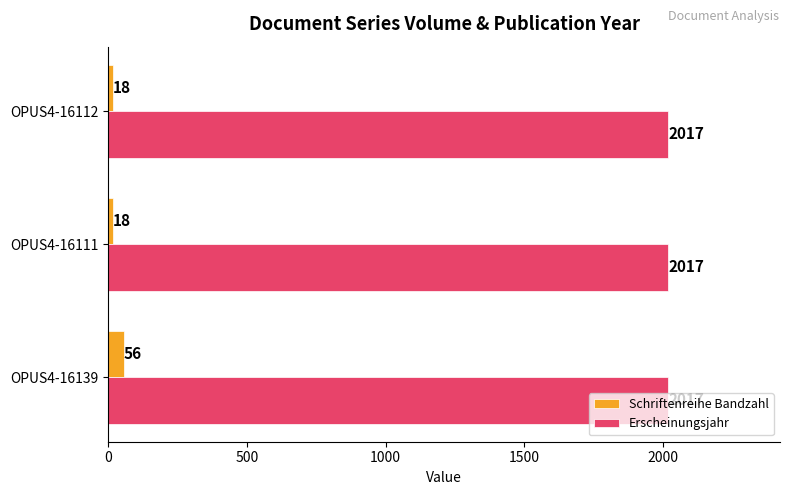

How many values in the Schriftenreihe Bandzahl series exceed 18?

1